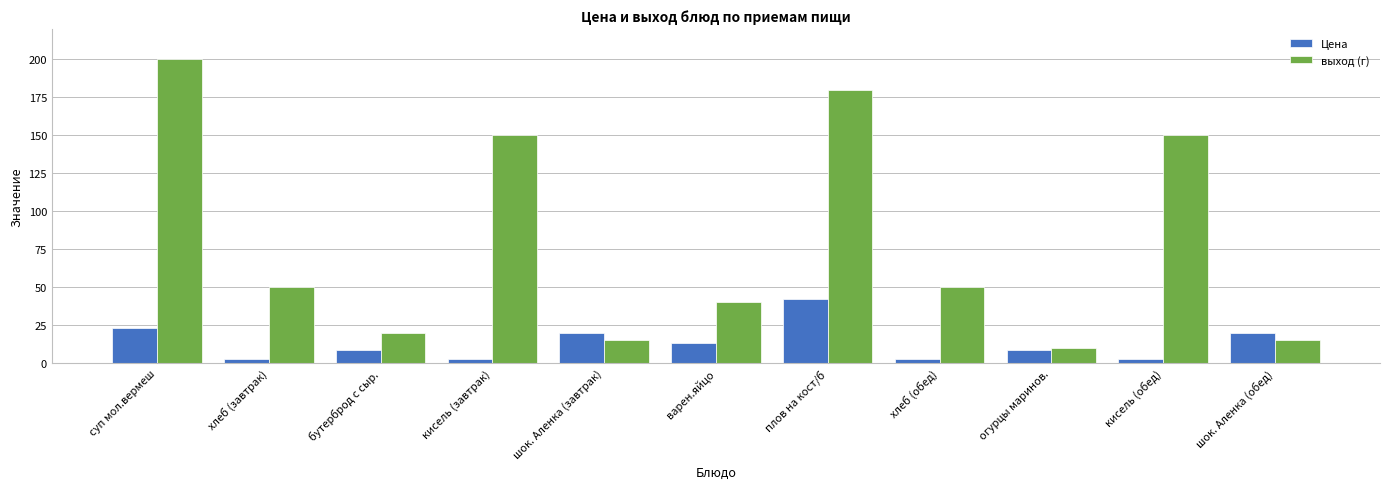

What is the label of the 11th bar from the left?

шок. Аленка (обед)